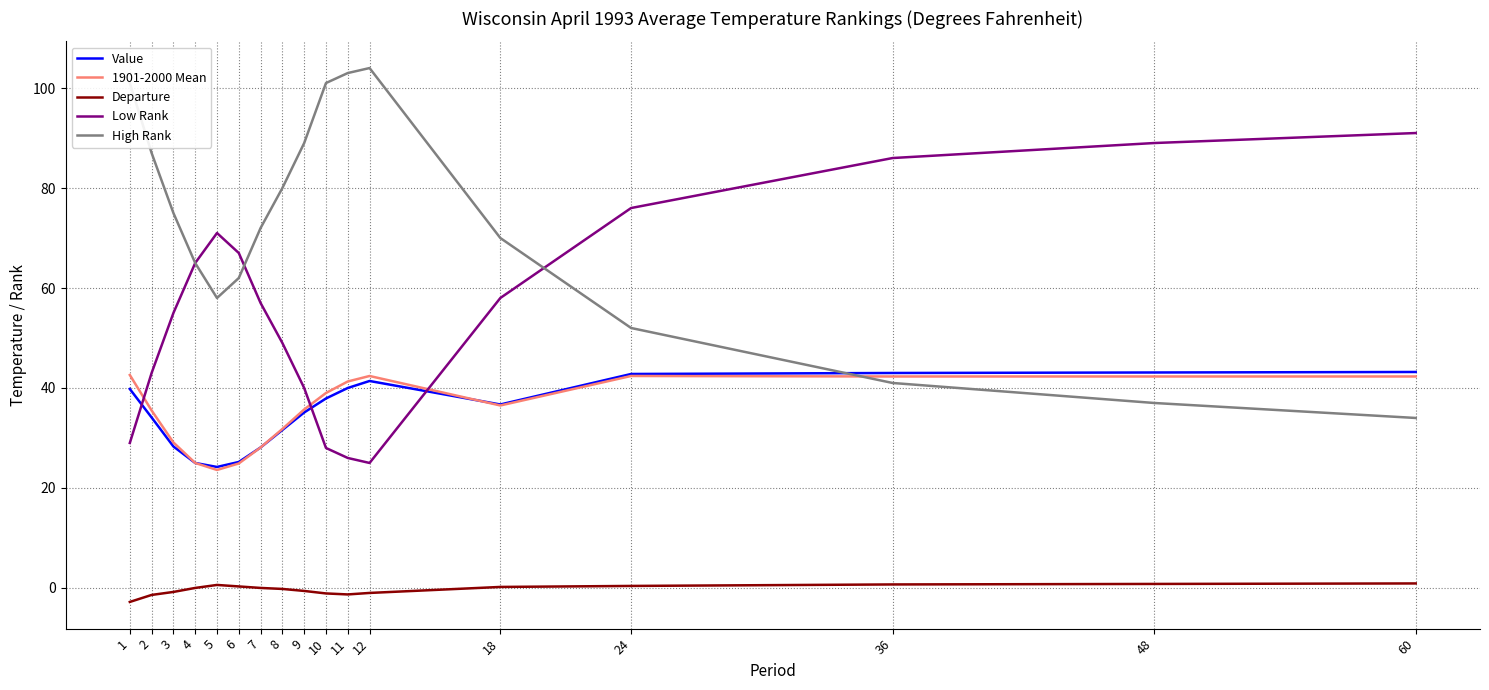

What is the total value across all series at 9?

199.2